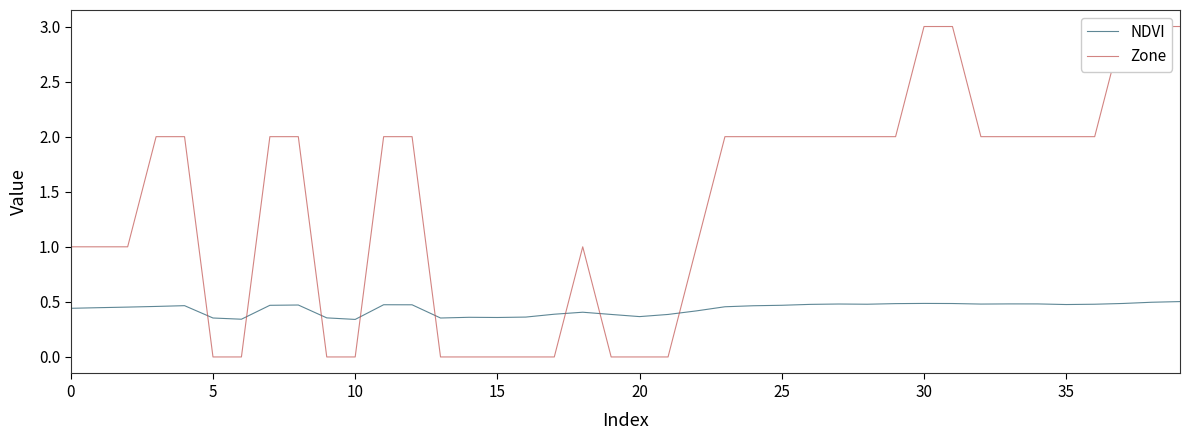

Which has a higher value, 39 or 25?

39